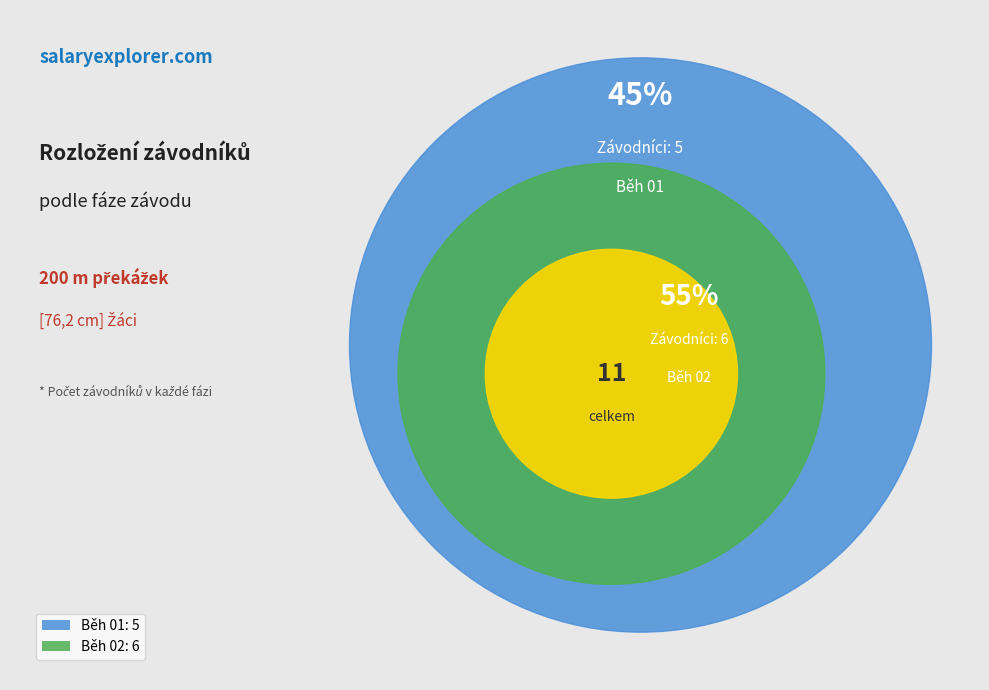

Which category accounts for the majority?

Běh 02